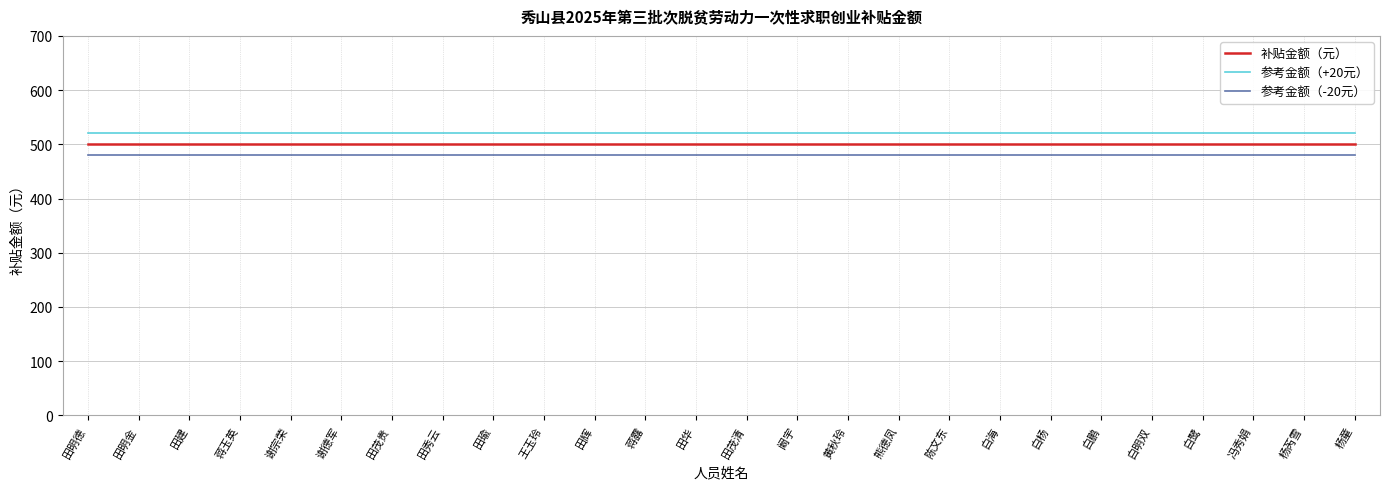

What is the lowest value of the 参考金额（-20元） series?

480